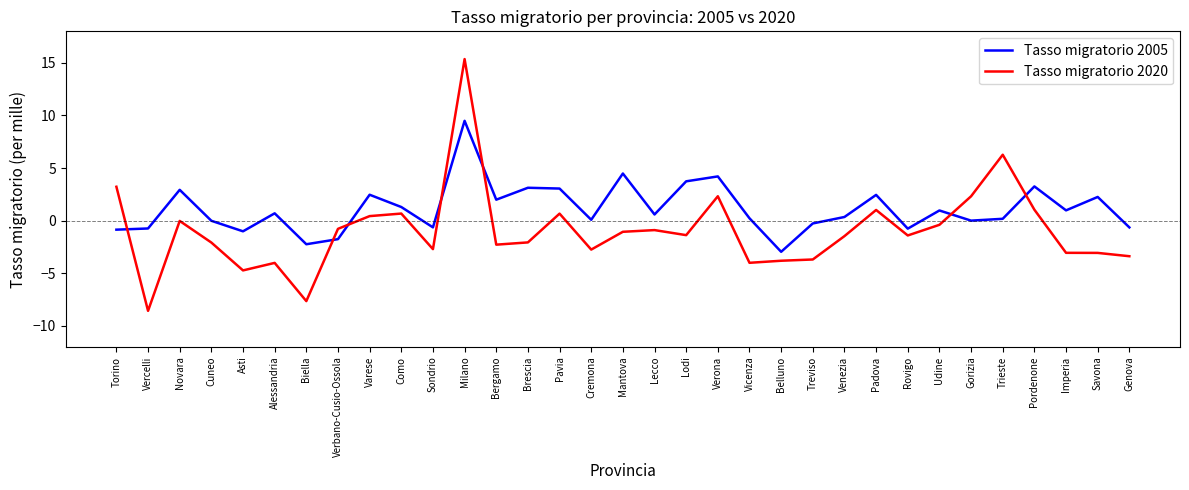

Rank the series at Savona from highest to lowest value.

Tasso migratorio 2005, Tasso migratorio 2020